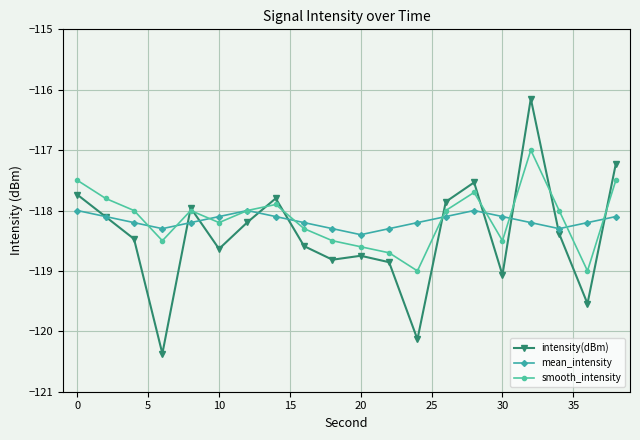

How many categories are shown in the chart?

20